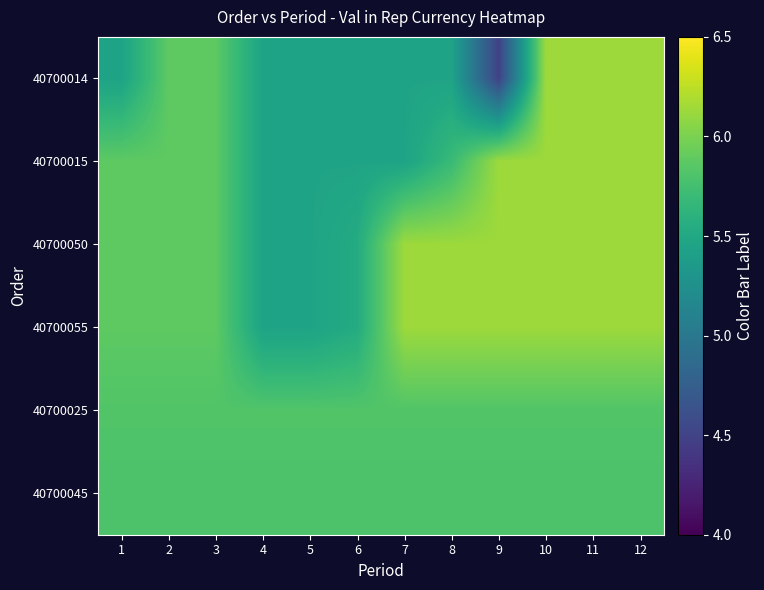

Is the value of 40700045 at 4 greater than the value of 40700014 at 12?

No